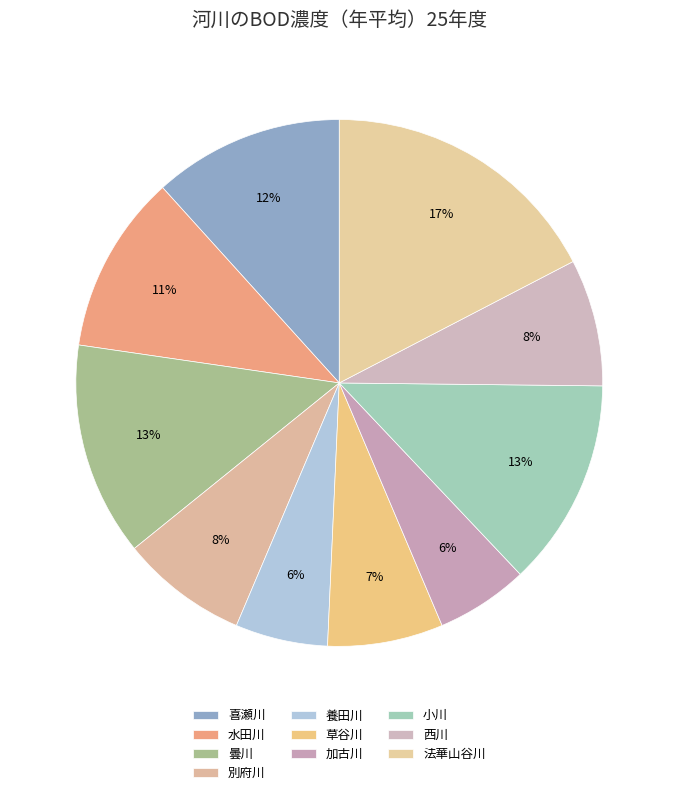

Is there any slice that represents more than half of the pie?

No